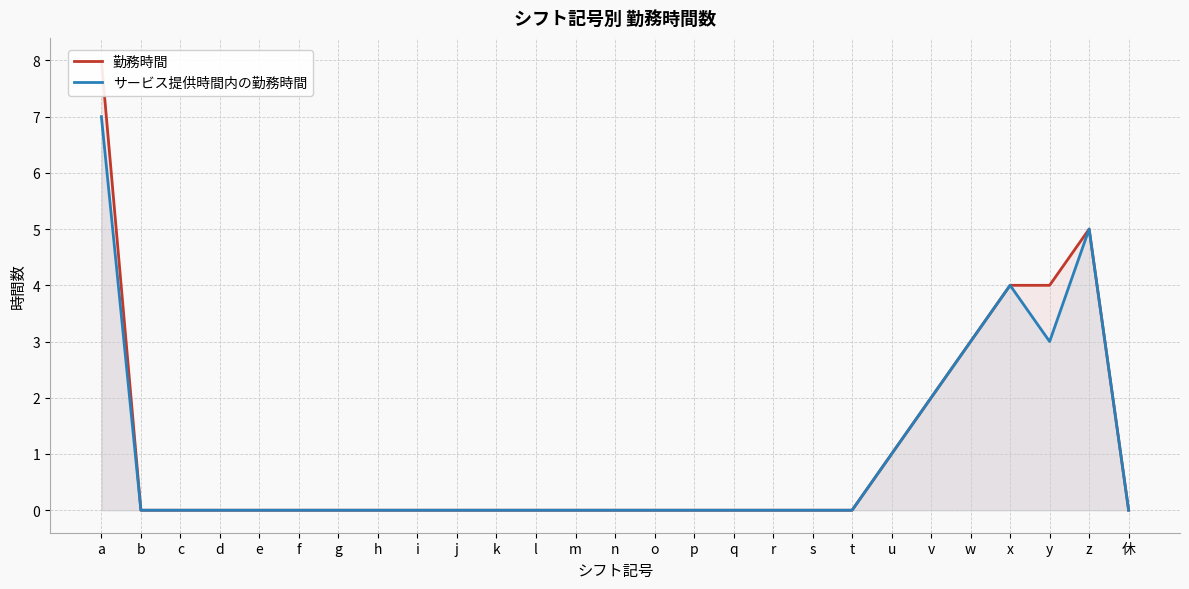

Rank the categories by サービス提供時間内の勤務時間 value from highest to lowest.

a, z, x, w, y, v, u, b, c, d, e, f, g, h, i, j, k, l, m, n, o, p, q, r, s, t, 休